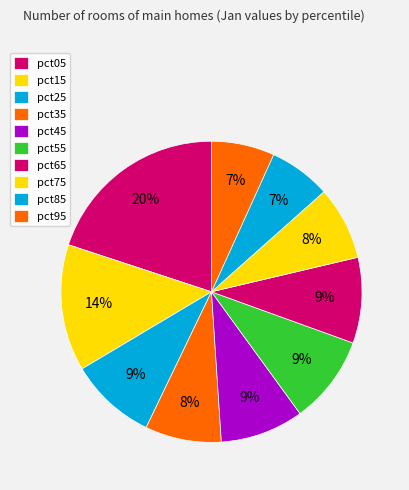

What is the total percentage of pct75 and pct65?

17.1%